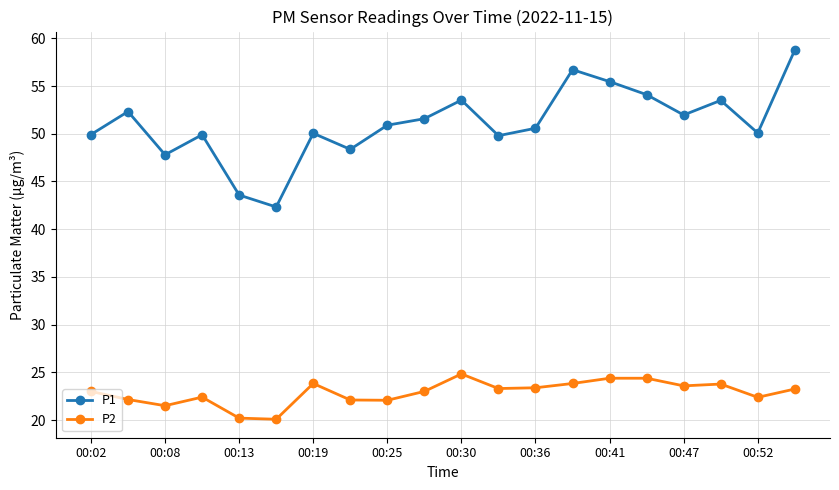

True or false: P1 has more than 0 points higher than both neighbors.

True